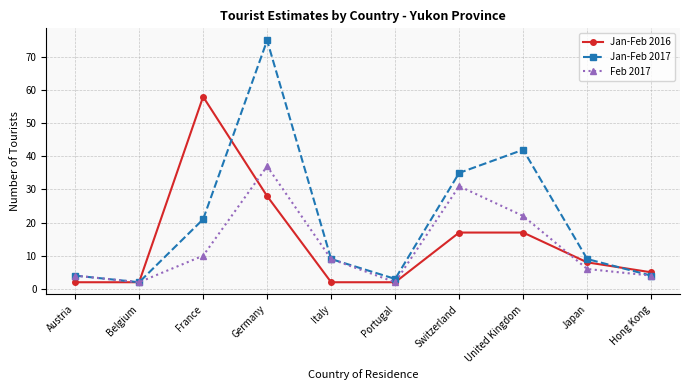

What are all the series names shown in the legend?

Jan-Feb 2016, Jan-Feb 2017, Feb 2017